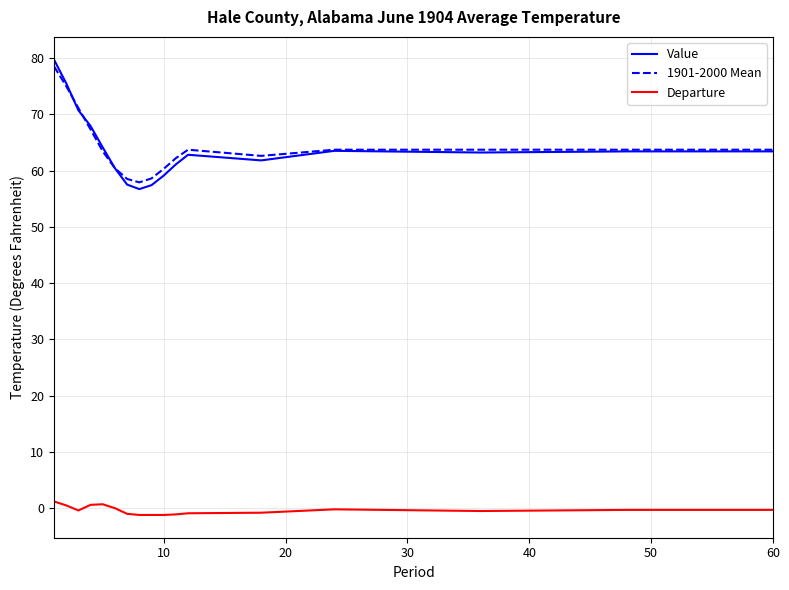

True or false: Departure and 1901-2000 Mean cross at least once.

False